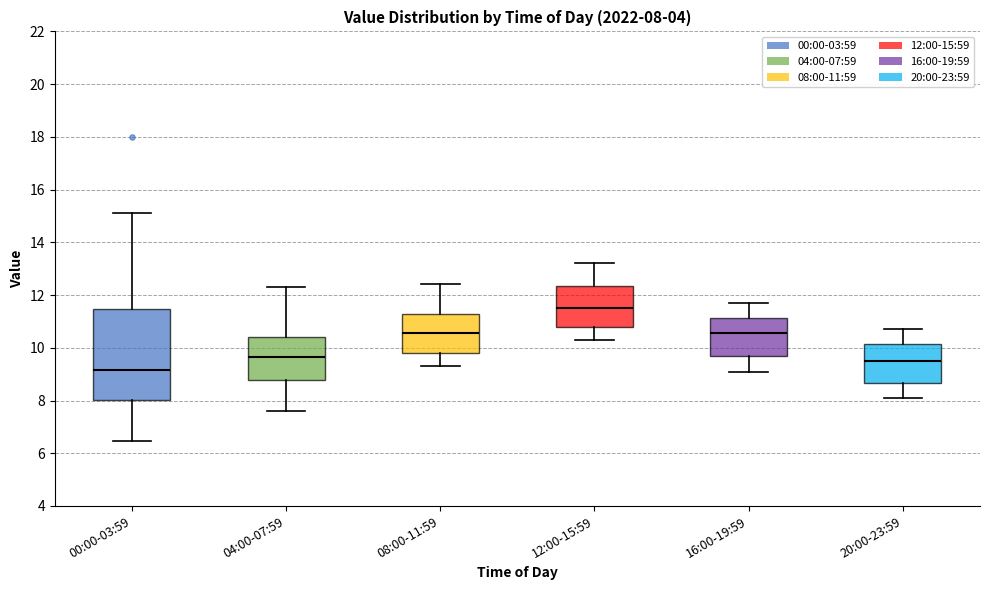

Which box is the tallest, from its lower edge to its upper edge?

00:00-03:59